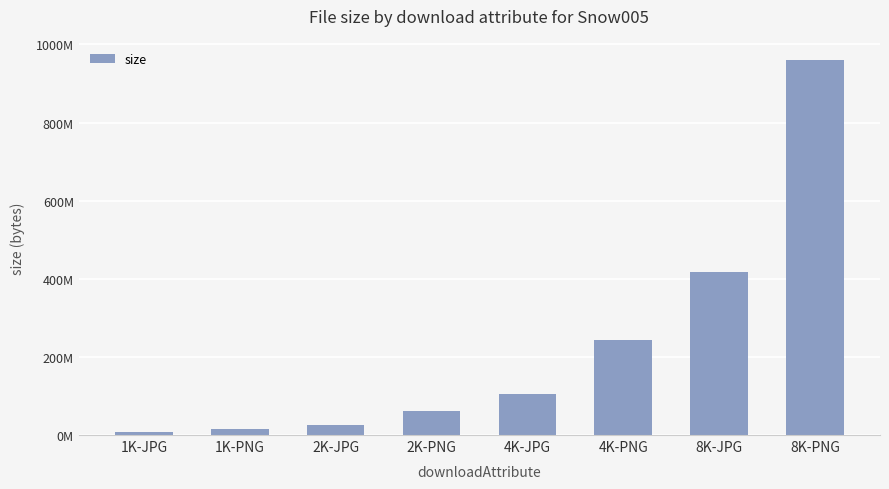

Where is the data nearest to the value 483315986?

8K-JPG